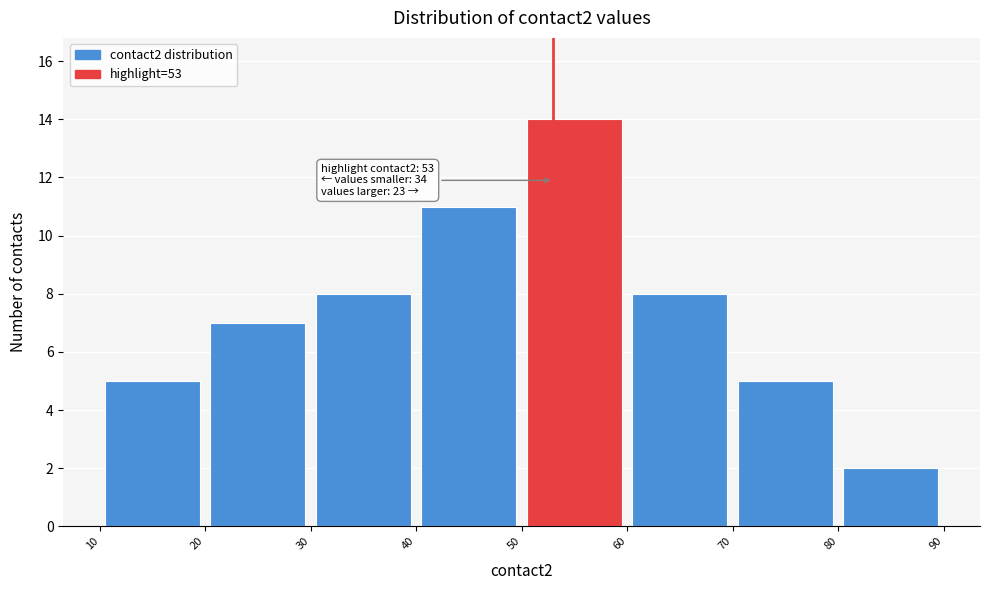

Which range on the x-axis has the tallest bar?

50 to 60